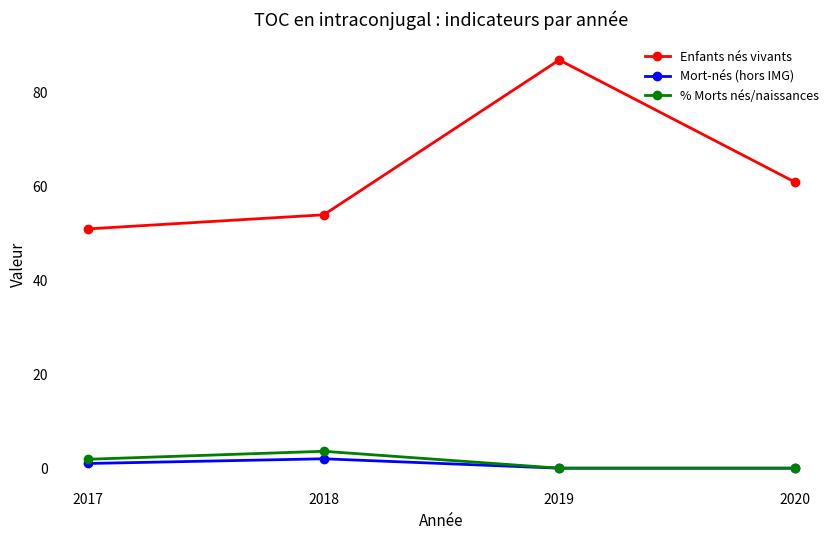

List the series in order of their peak value, lowest first.

Mort-nés (hors IMG), % Morts nés/naissances, Enfants nés vivants